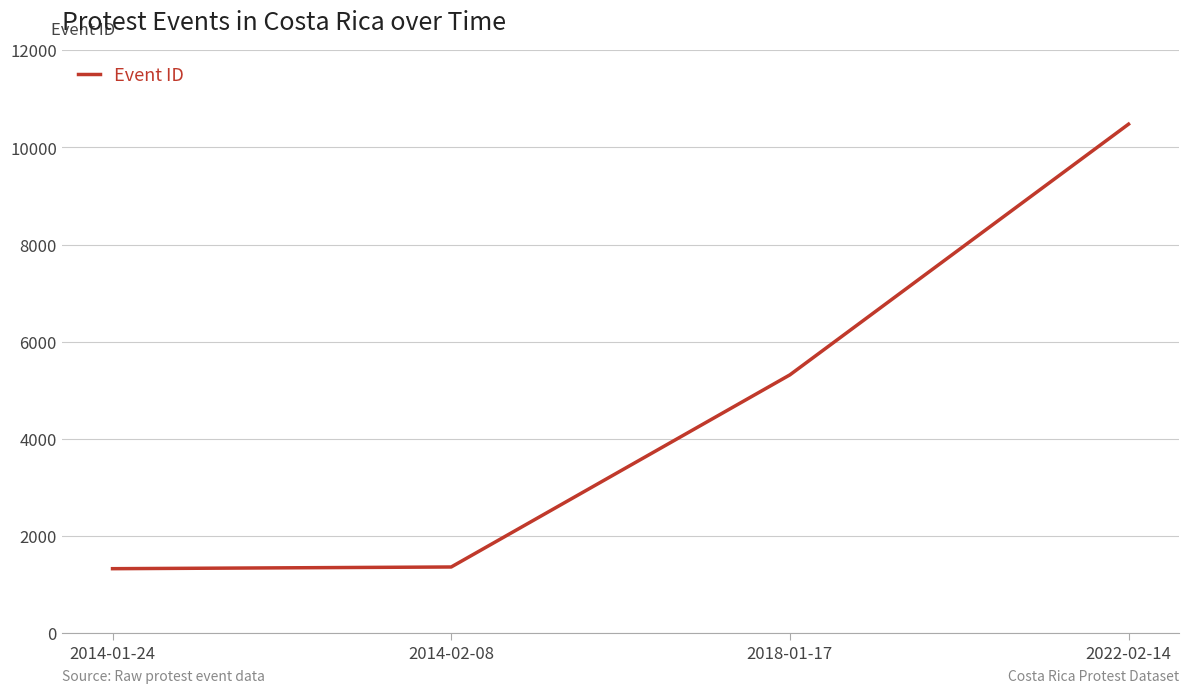

At which label is the value closest to 5905?

2018-01-17